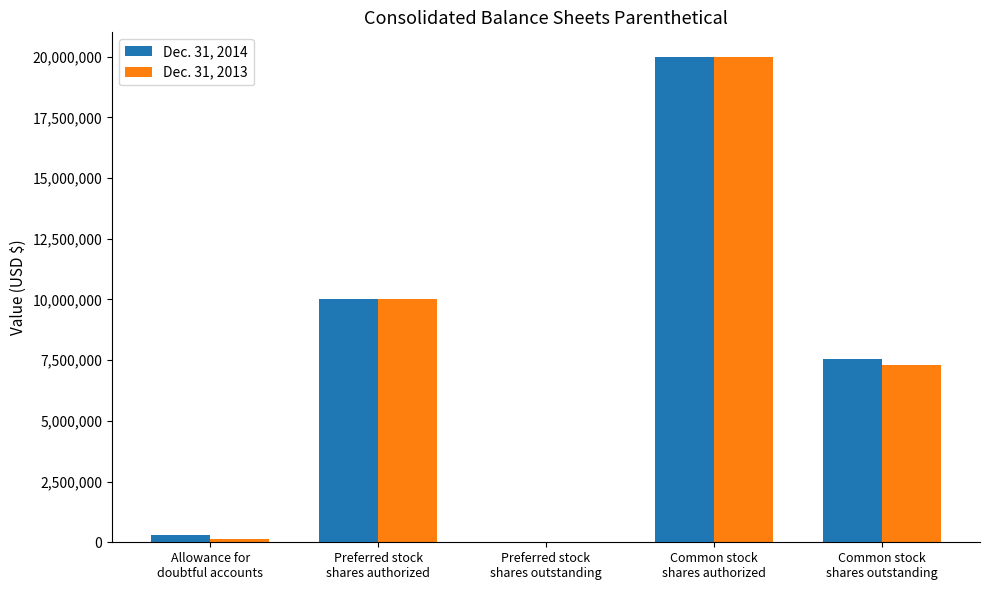

What is the greatest value displayed?

20000000